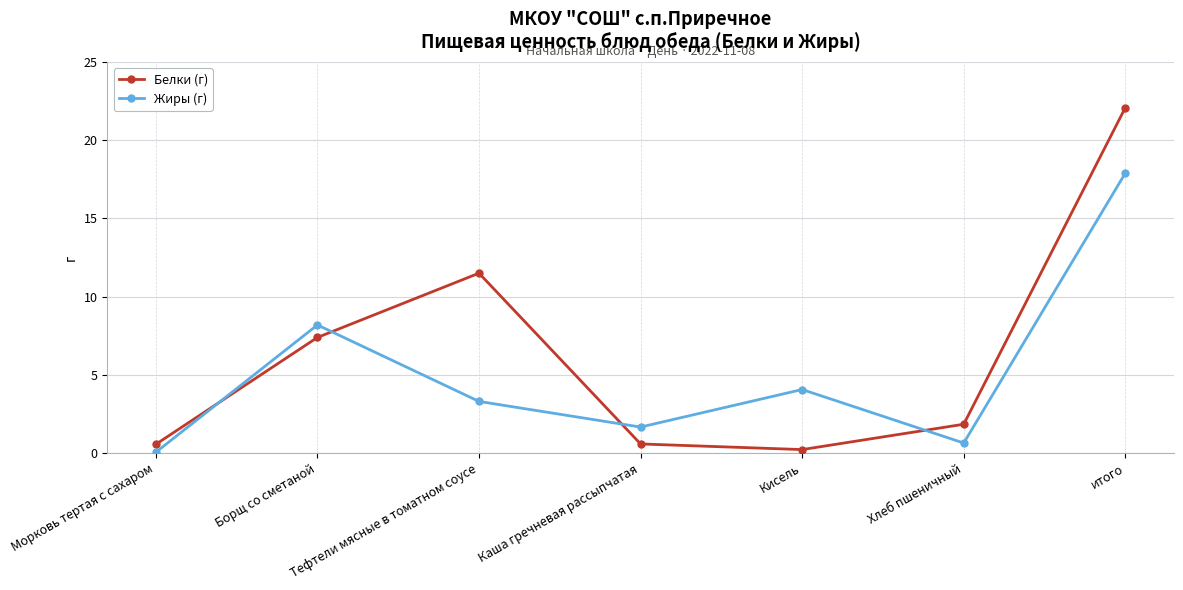

Is it true that Белки (г) equals 0.6 at Каша гречневая рассыпчатая?

True